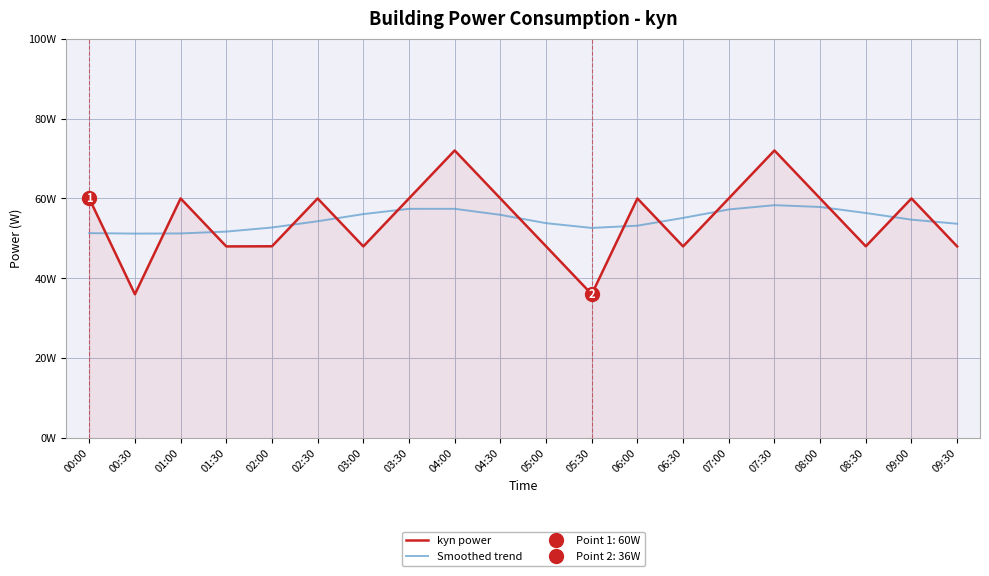

Is the value of kyn power at 09:30 greater than the value of Smoothed trend at 08:00?

No